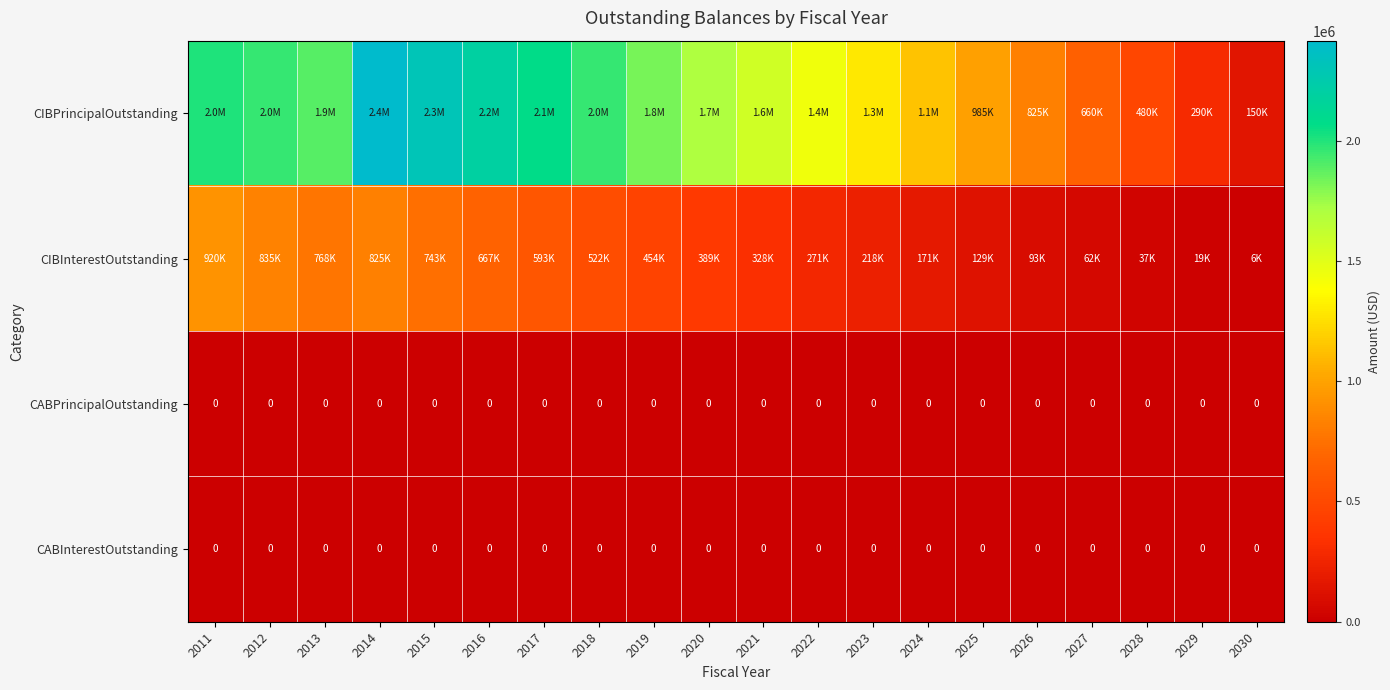

Count the number of data series in this chart.

4